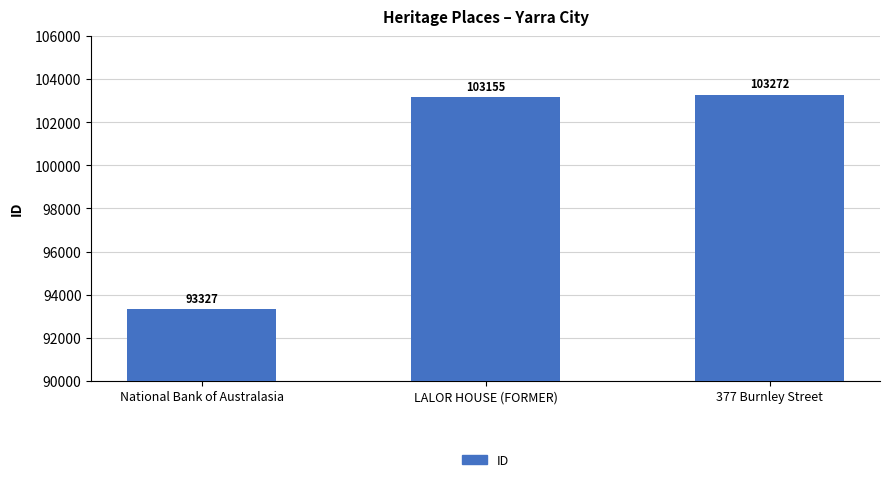

How many values are below 103155?

1